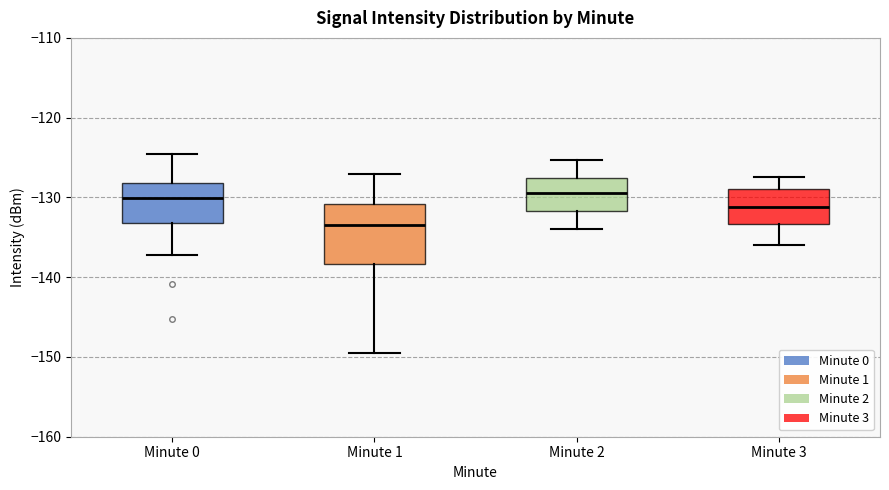

Reading left to right, read every box against the y-axis: the position of its median line, the range the box covers, and the ends of its whiskers. The values are not printed on the chart, so give them approximately, as read against the axis.

Minute 0: median -130, box -133 to -128, whiskers -137 to -125
Minute 1: median -133, box -138 to -131, whiskers -149 to -127
Minute 2: median -129, box -132 to -128, whiskers -134 to -125
Minute 3: median -131, box -133 to -129, whiskers -136 to -127